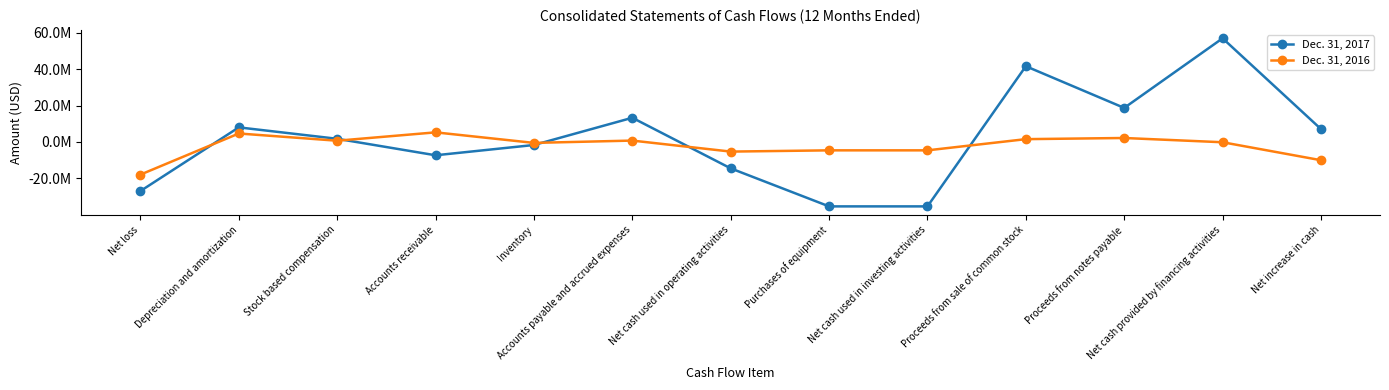

What is the difference between the Dec. 31, 2017 values at Net increase in cash and Net cash provided by financing activities?

49871798